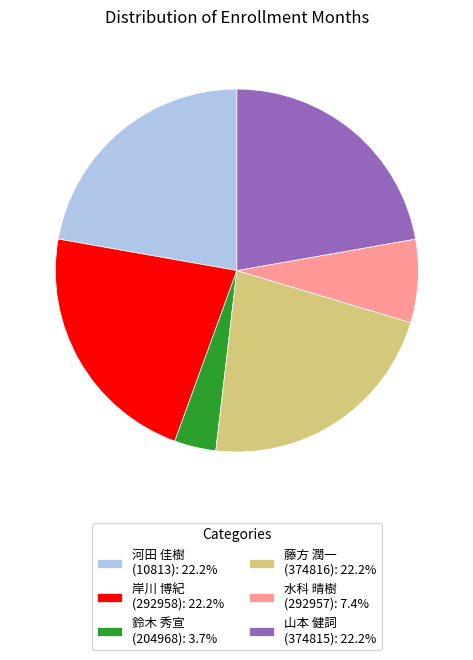

Does any single category account for the majority?

No